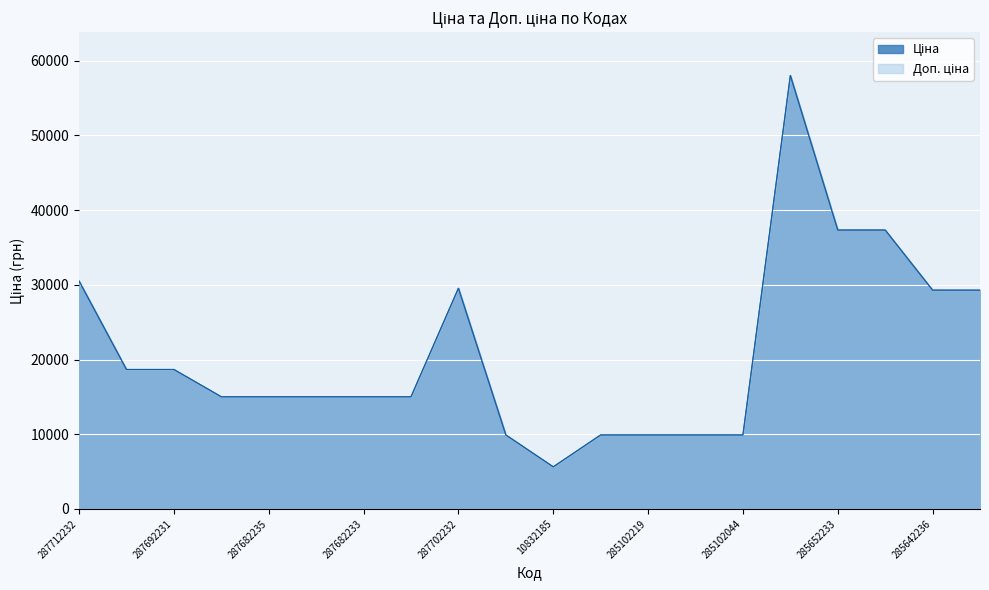

What is the value of the Доп. ціна point at the 5th from the left?

15019.2